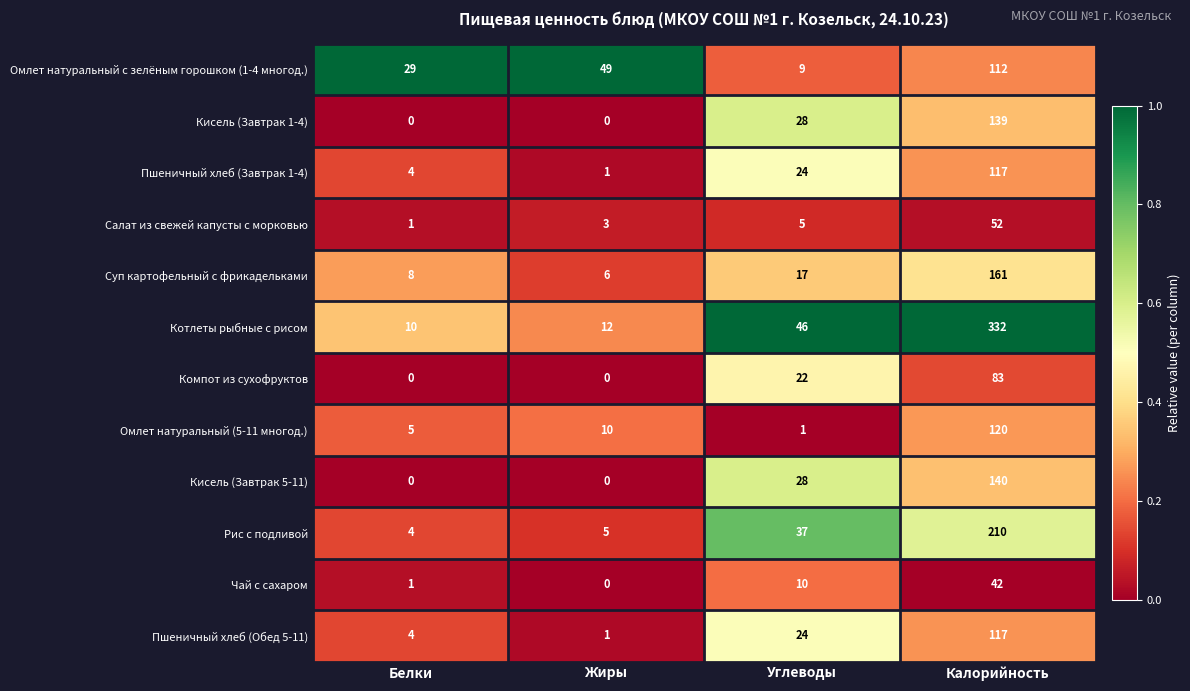

How many series are shown in this chart?

12